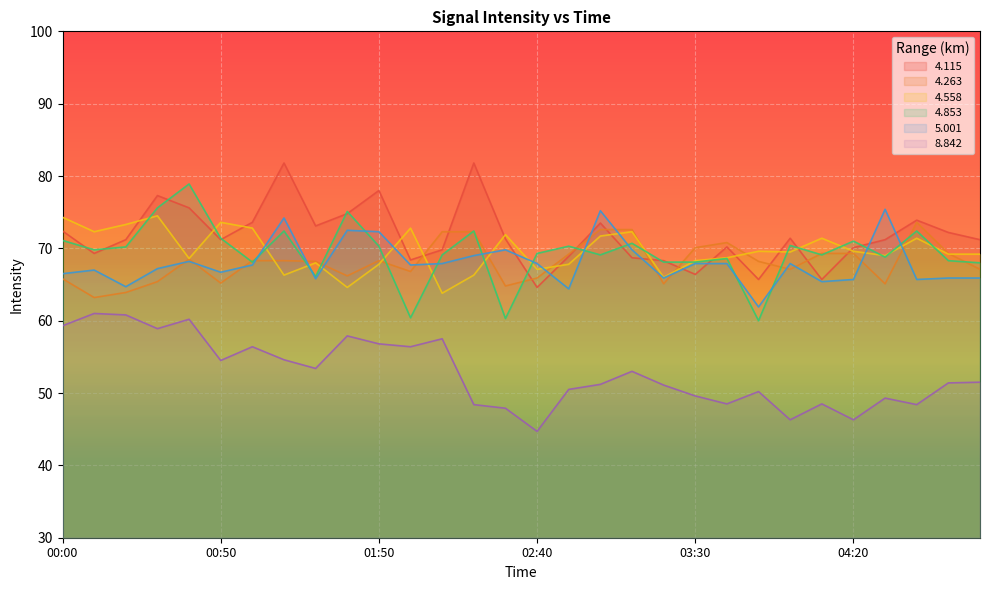

Reading left to right, what are all the values shown in this chart?

4.115: 00:00=72.4	00:10=69.3	00:20=71.2	00:30=77.3	00:40=75.6	00:50=71.2	01:10=73.6	01:20=81.8	01:30=73.1	01:40=74.8	01:50=78.0	02:00=68.4	02:10=69.8	02:20=81.8	02:30=71.3	02:40=64.6	02:50=68.9	03:00=73.5	03:10=68.7	03:20=68.3	03:30=66.4	03:40=70.2	03:50=65.7	04:00=71.4	04:10=65.7	04:20=70.1	04:30=71.2	04:40=73.9	04:50=72.2	05:00=71.2
4.263: 00:00=65.8	00:10=63.2	00:20=63.9	00:30=65.4	00:40=68.5	00:50=65.2	01:10=68.3	01:20=68.3	01:30=68.2	01:40=66.2	01:50=68.3	02:00=66.8	02:10=72.3	02:20=72.3	02:30=64.8	02:40=65.9	02:50=69.2	03:00=72.6	03:10=72.6	03:20=65.1	03:30=70.1	03:40=70.8	03:50=68.2	04:00=67.1	04:10=69.3	04:20=69.3	04:30=65.1	04:40=73.6	04:50=69.3	05:00=67.1
4.558: 00:00=74.3	00:10=72.3	00:20=73.3	00:30=74.5	00:40=68.6	00:50=73.6	01:10=72.8	01:20=66.3	01:30=68.0	01:40=64.6	01:50=67.8	02:00=72.8	02:10=63.8	02:20=66.3	02:30=71.9	02:40=67.1	02:50=67.8	03:00=71.7	03:10=72.3	03:20=66.0	03:30=68.3	03:40=68.7	03:50=69.6	04:00=69.5	04:10=71.4	04:20=69.6	04:30=69.0	04:40=71.4	04:50=69.2	05:00=69.2
4.853: 00:00=71.1	00:10=69.8	00:20=70.2	00:30=75.6	00:40=78.9	00:50=71.4	01:10=68.1	01:20=72.4	01:30=66.1	01:40=75.1	01:50=70.3	02:00=60.4	02:10=69.1	02:20=72.4	02:30=60.3	02:40=69.3	02:50=70.3	03:00=69.1	03:10=70.7	03:20=68.1	03:30=68.1	03:40=68.6	03:50=60.0	04:00=70.4	04:10=69.1	04:20=71.0	04:30=68.8	04:40=72.4	04:50=68.3	05:00=68.0
5.001: 00:00=66.5	00:10=67.0	00:20=64.7	00:30=67.2	00:40=68.2	00:50=66.7	01:10=67.7	01:20=74.2	01:30=65.8	01:40=72.5	01:50=72.3	02:00=67.7	02:10=67.9	02:20=69.0	02:30=69.8	02:40=67.9	02:50=64.4	03:00=75.2	03:10=69.8	03:20=65.9	03:30=67.9	03:40=67.9	03:50=61.9	04:00=67.9	04:10=65.4	04:20=65.7	04:30=75.4	04:40=65.7	04:50=65.9	05:00=65.9
8.842: 00:00=59.3	00:10=61.0	00:20=60.8	00:30=58.9	00:40=60.2	00:50=54.5	01:10=56.4	01:20=54.6	01:30=53.4	01:40=57.9	01:50=56.8	02:00=56.4	02:10=57.5	02:20=48.4	02:30=47.9	02:40=44.7	02:50=50.5	03:00=51.2	03:10=53.0	03:20=51.1	03:30=49.6	03:40=48.5	03:50=50.2	04:00=46.3	04:10=48.5	04:20=46.3	04:30=49.3	04:40=48.4	04:50=51.4	05:00=51.5